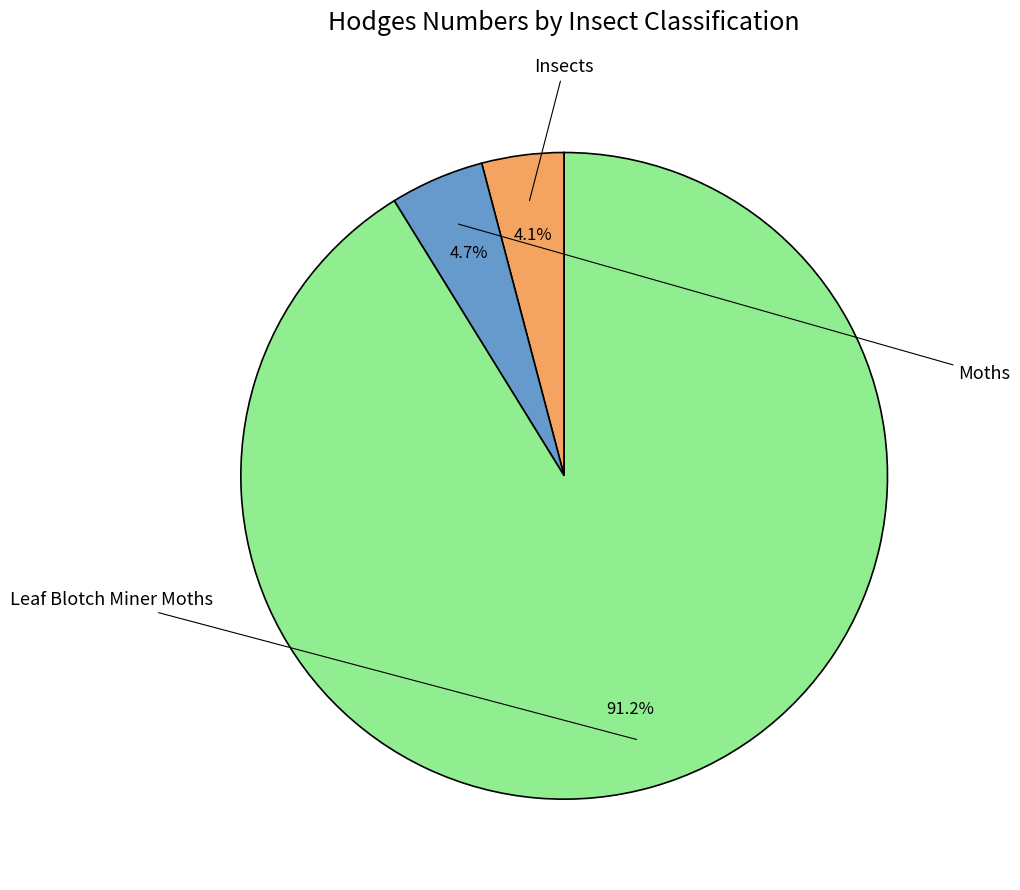

Does any single category account for the majority?

Yes